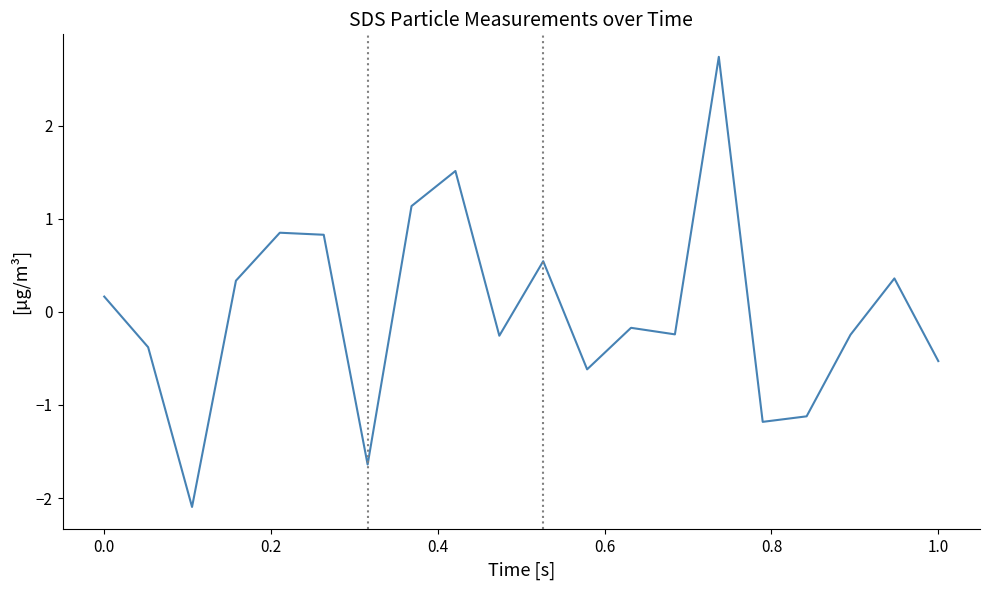

What is the difference between the maximum and minimum values?

4.8